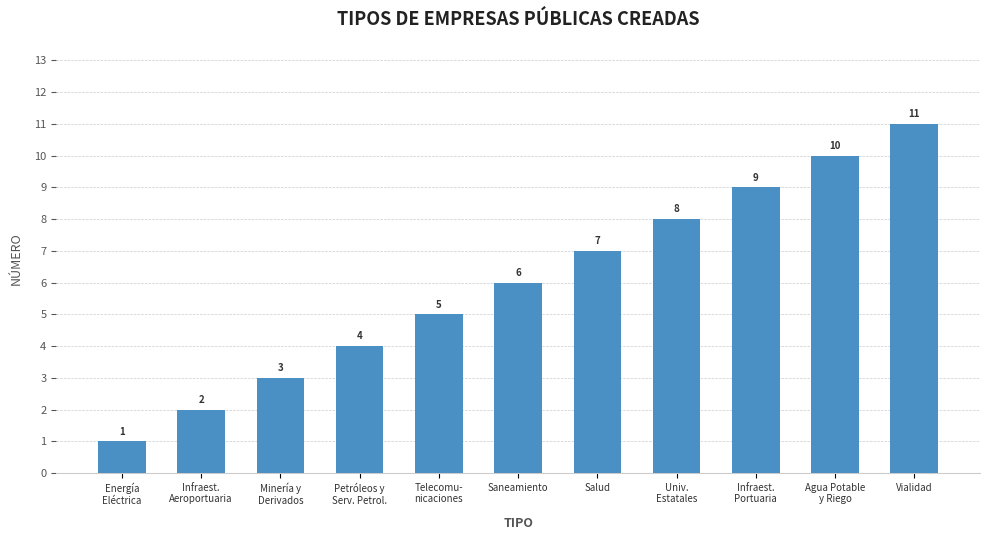

What is the change in value from Infraest.
Aeroportuaria to Vialidad?

+9